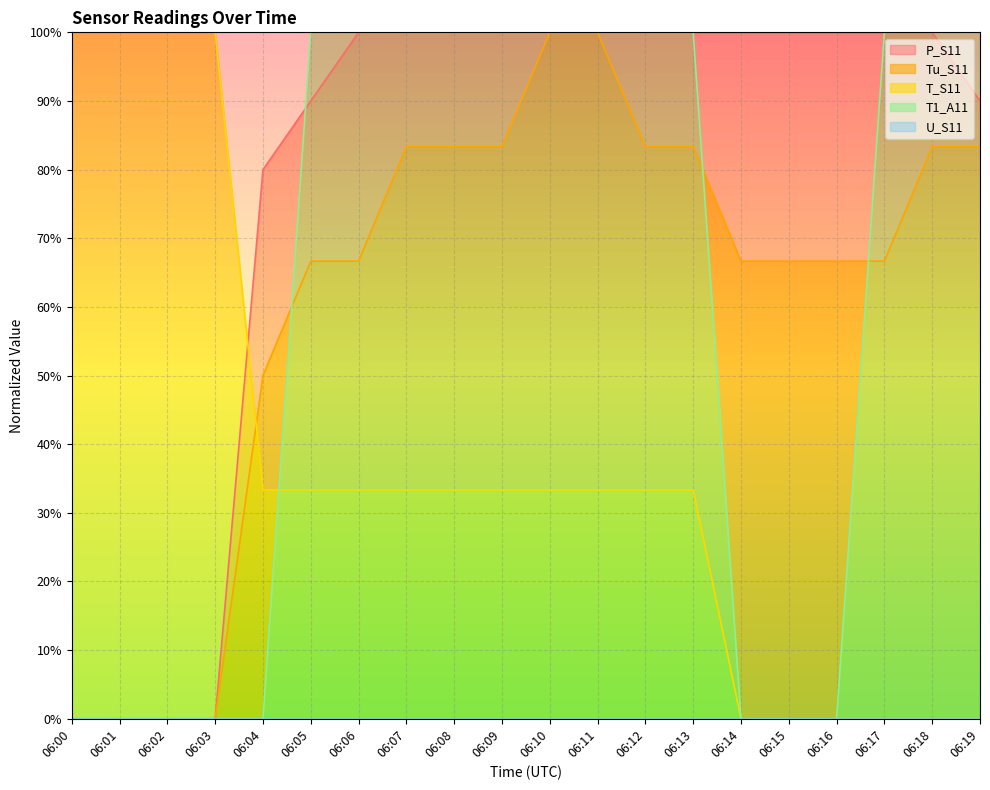

What is the maximum value shown in the chart?

100.0